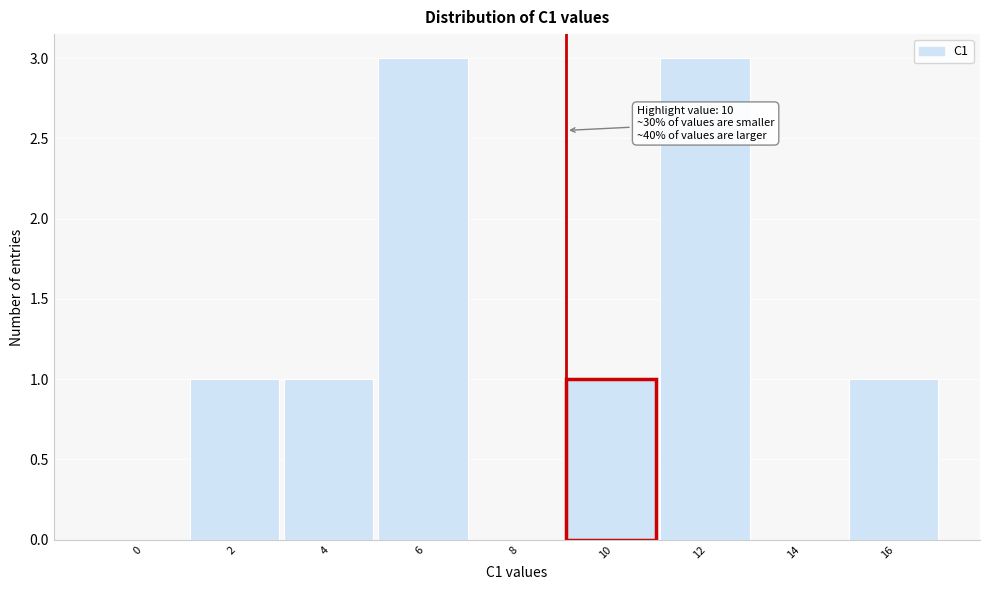

Reading left to right, extract all data points from this chart.

0=0	2=1	4=1	6=3	8=0	10=1	12=3	14=0	16=1